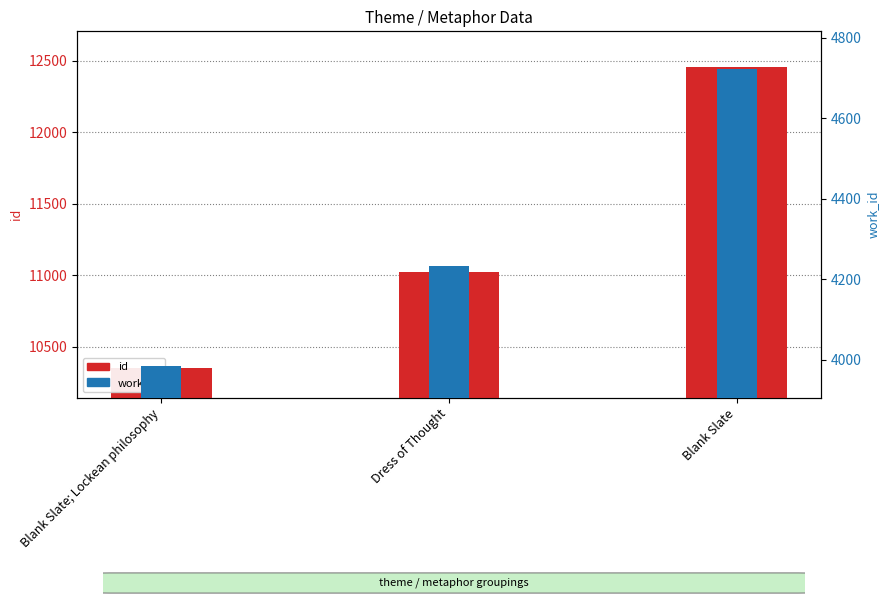

What is the label of the 2nd bar from the right?

Dress of Thought